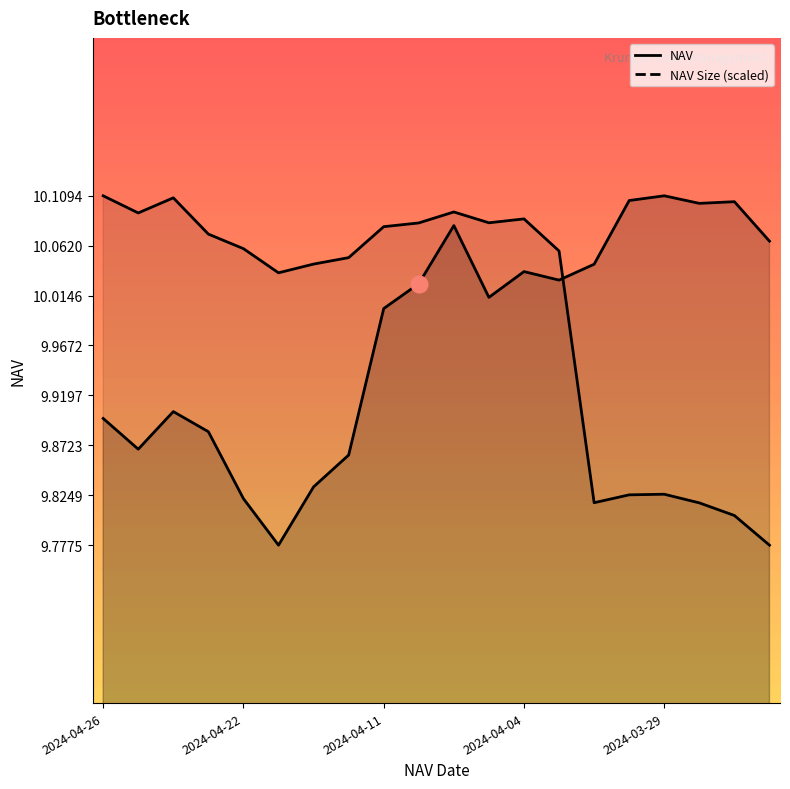

What is the difference between the highest and lowest values at 2024-04-01?

0.3